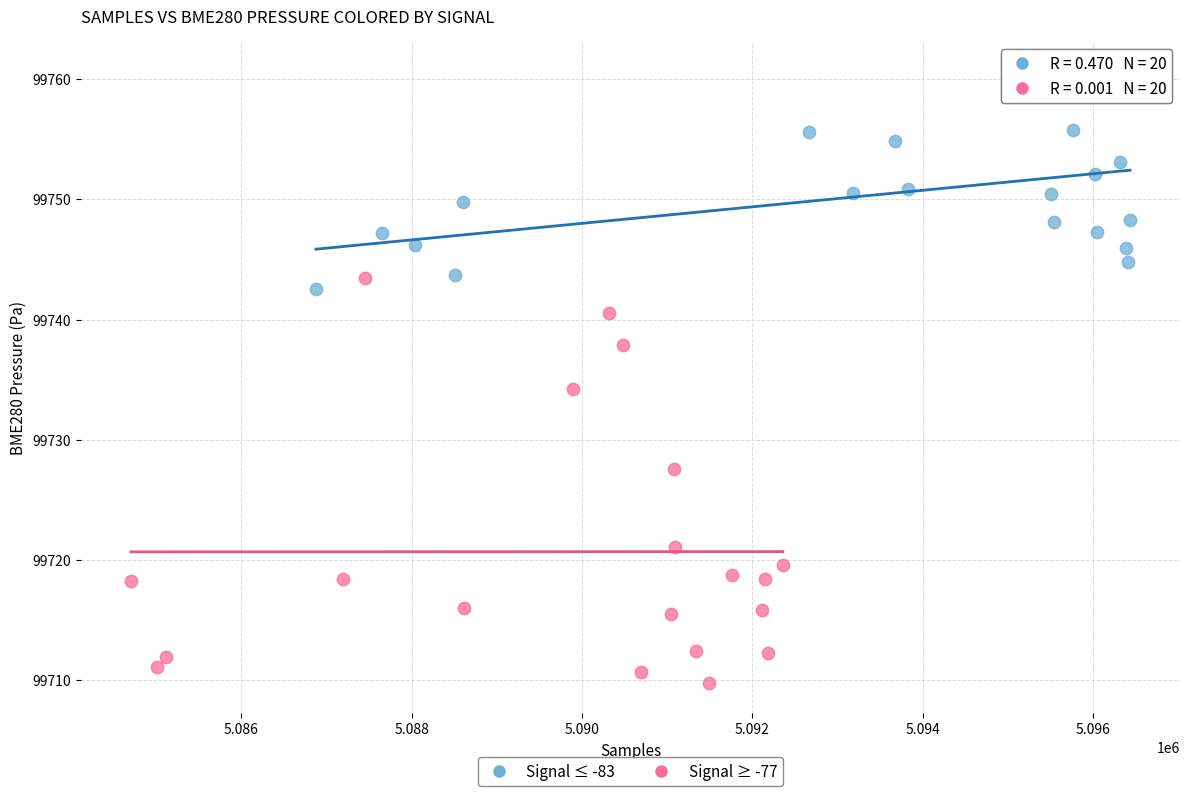

What are all the series names shown in the legend?

Signal ≤ -83, Signal ≥ -77